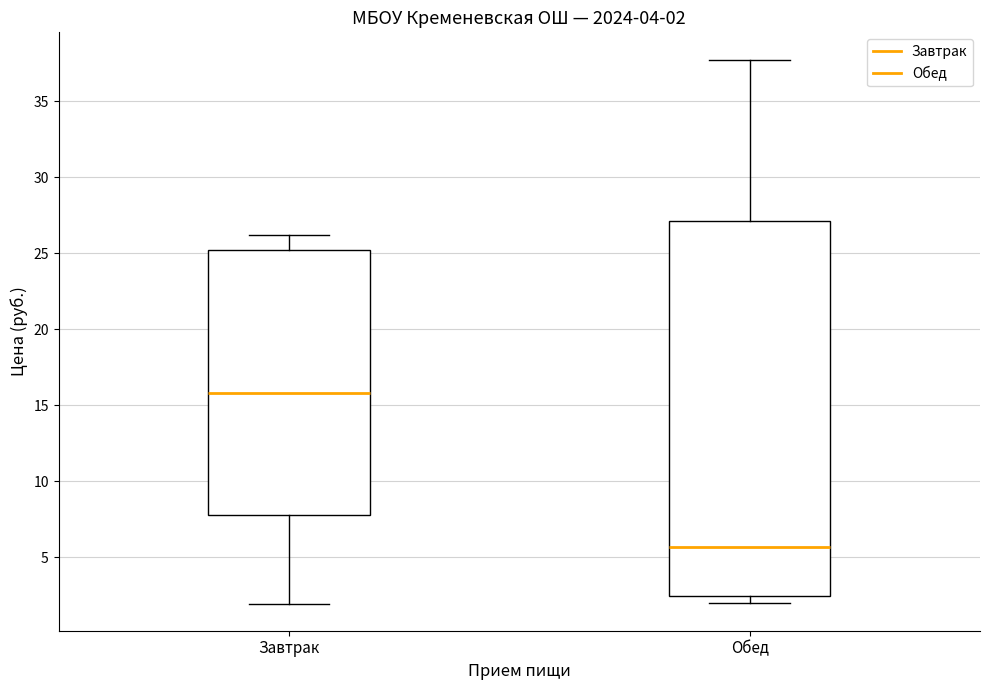

Comparing the boxes themselves (not the whiskers), which one is the tallest?

Обед